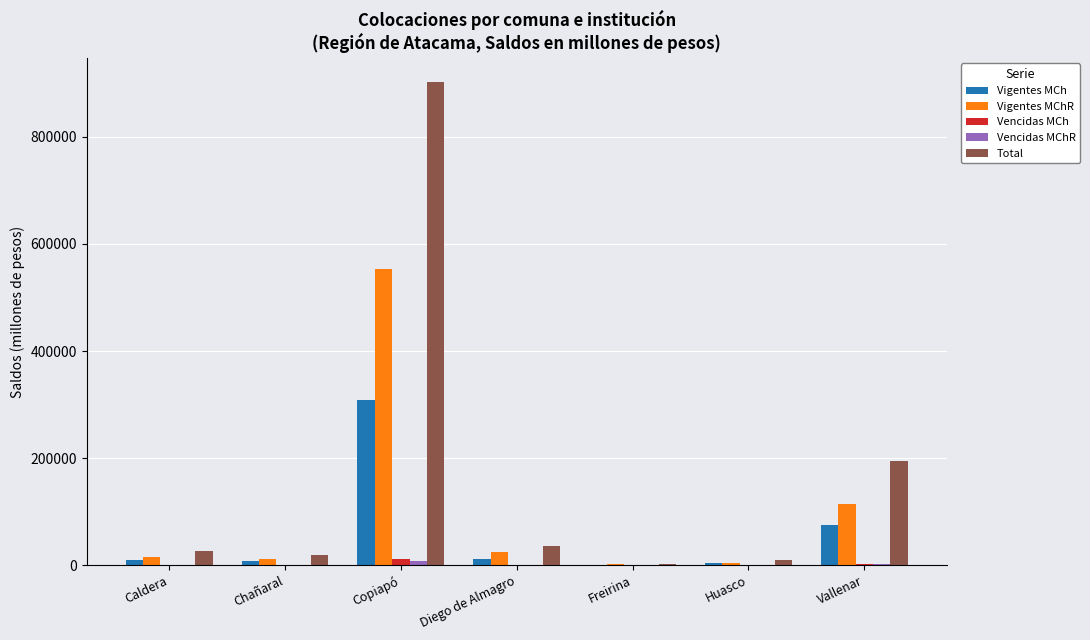

The value of Vigentes MChR at Copiapó is 837626.7. True or false?

False